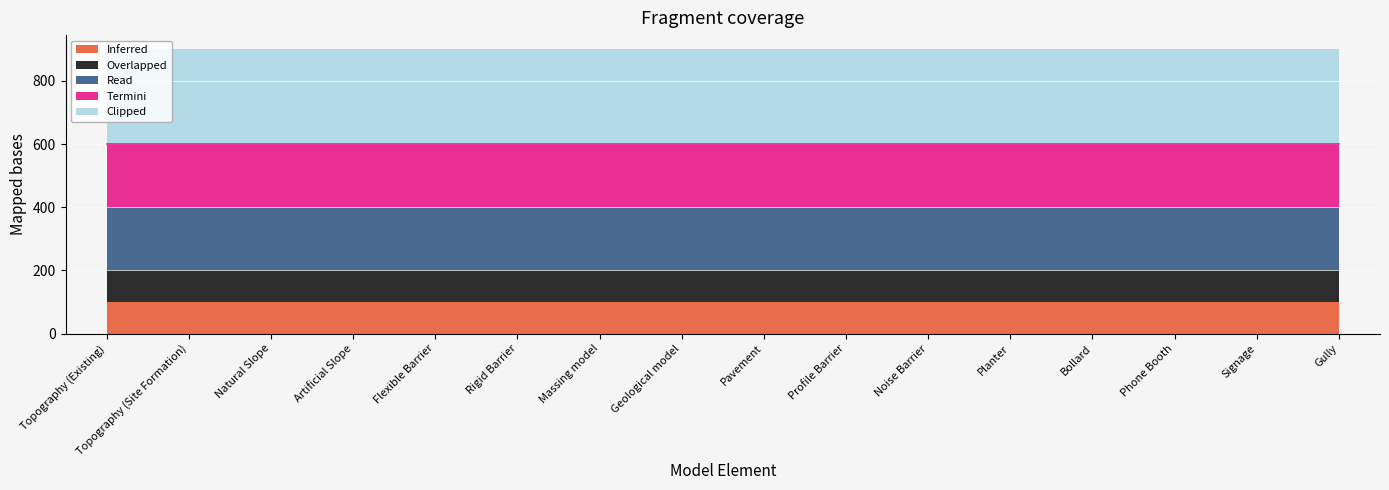

Read the Overlapped value at Profile Barrier.

100